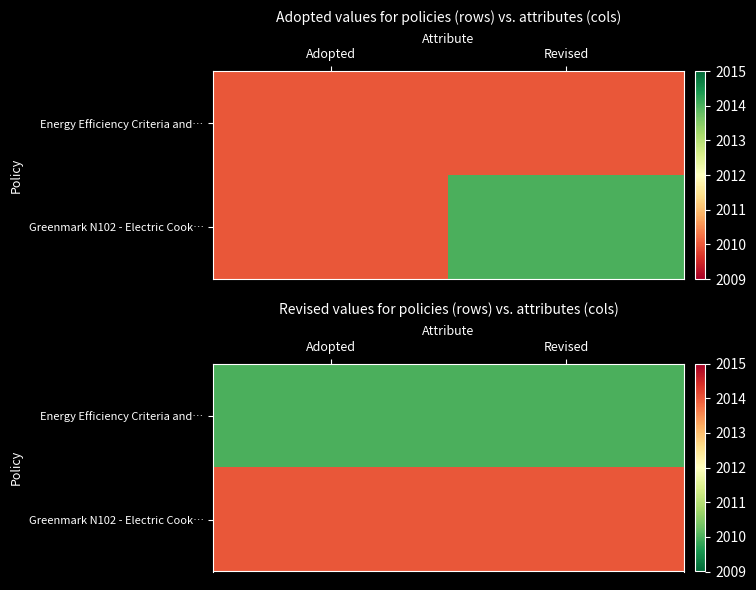

Is the value of Energy Efficiency Criteria and… at Revised greater than the value of Greenmark N102 - Electric Cook… at Revised?

No